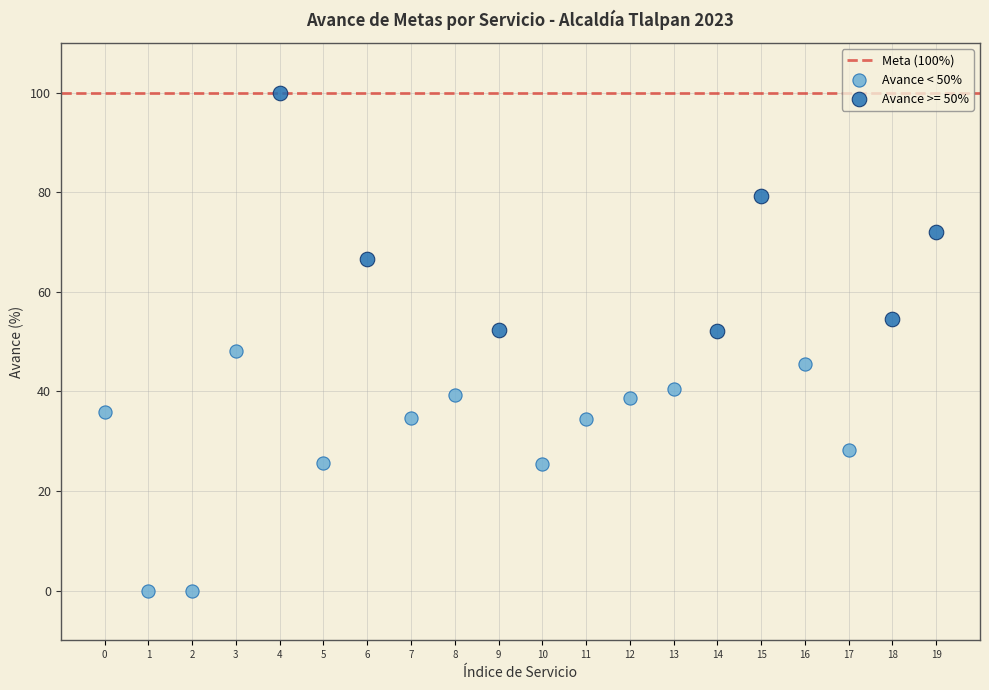

Which series contains the highest Y value?

Avance >= 50%